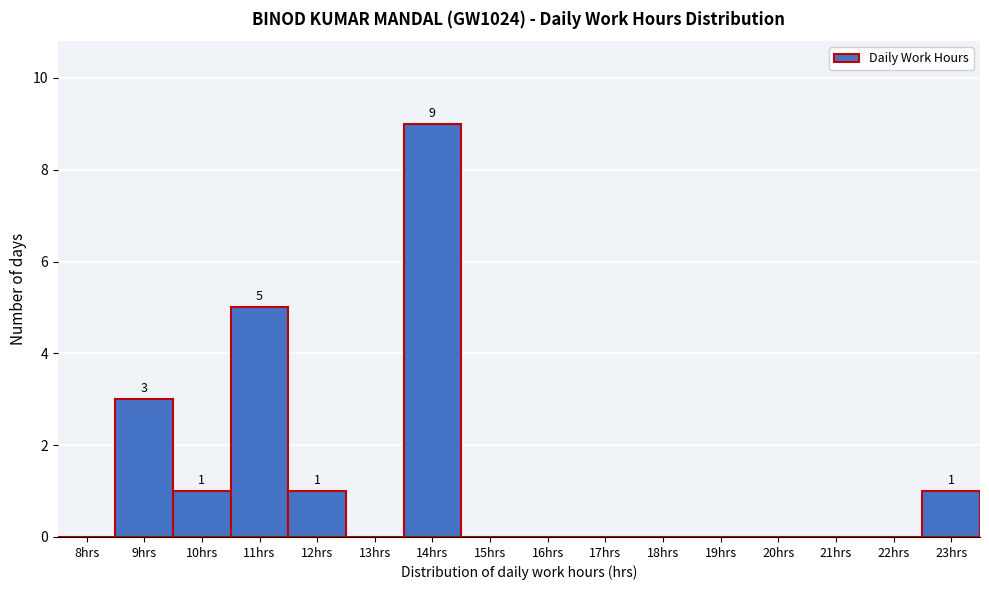

Reading right to left, extract all data points from this chart.

23hrs=1	22hrs=0	21hrs=0	20hrs=0	19hrs=0	18hrs=0	17hrs=0	16hrs=0	15hrs=0	14hrs=9	13hrs=0	12hrs=1	11hrs=5	10hrs=1	9hrs=3	8hrs=0